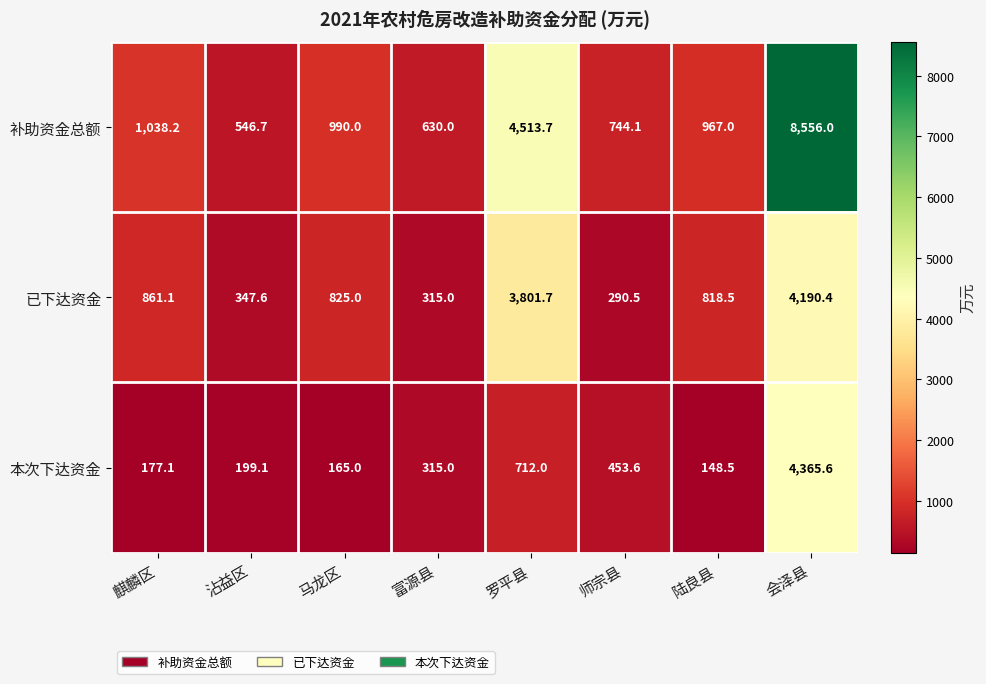

Which category has the lowest value across all series?

陆良县